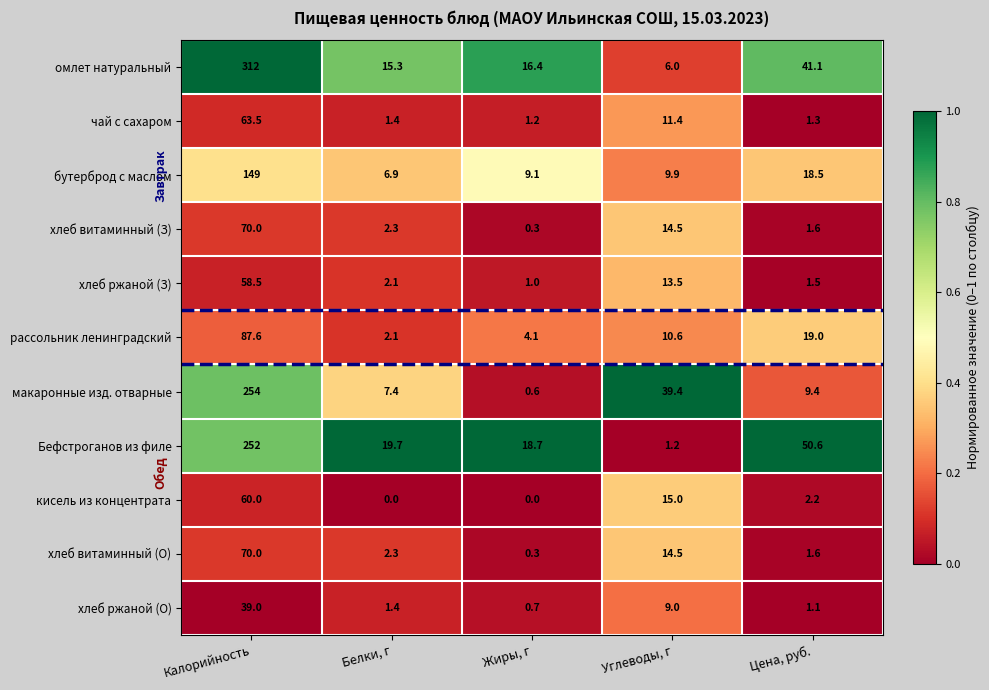

What is the sum of all бутерброд с маслом values?

193.4